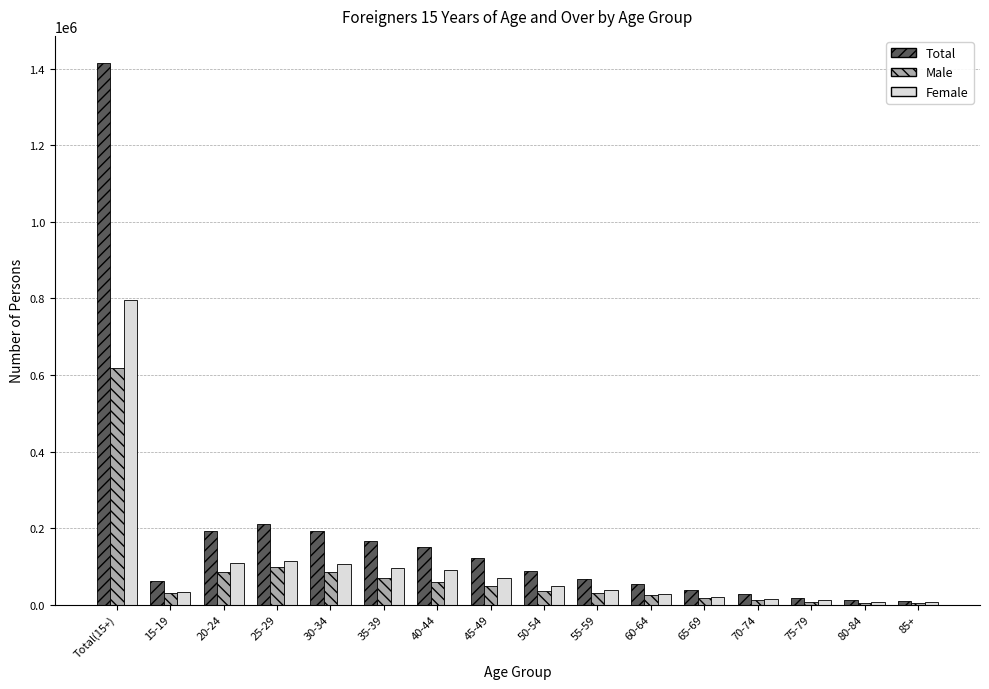

Which series has the largest total across all categories?

Total